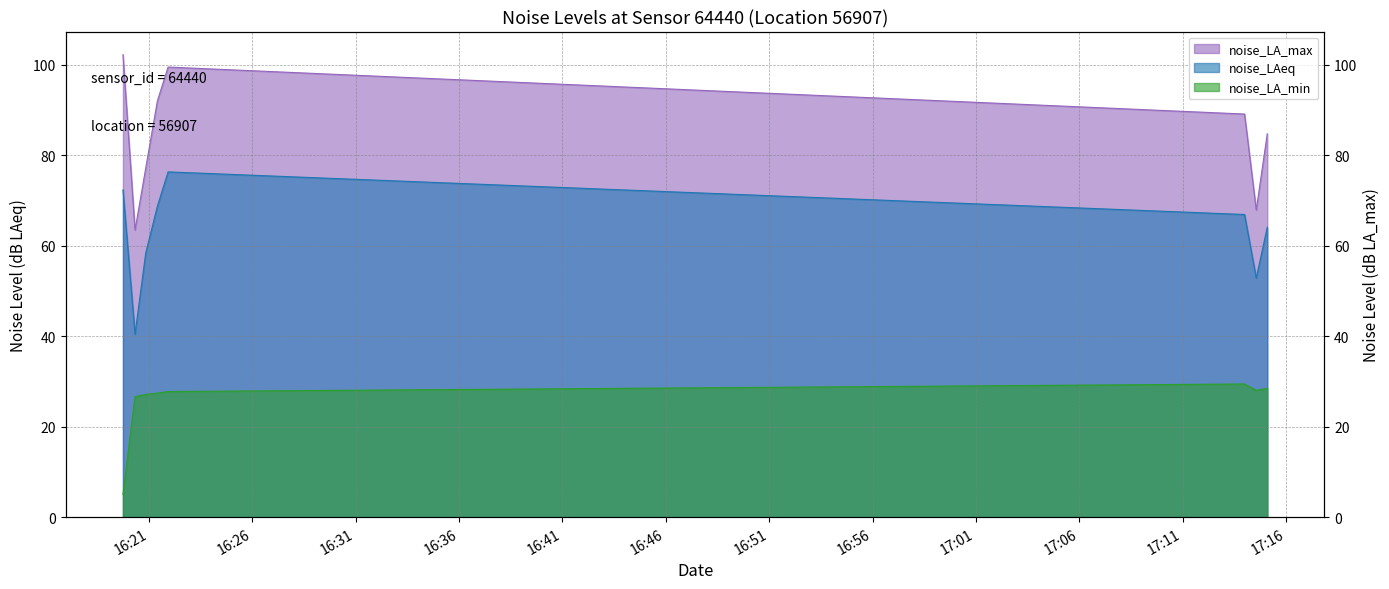

How many categories are shown in the chart?

8